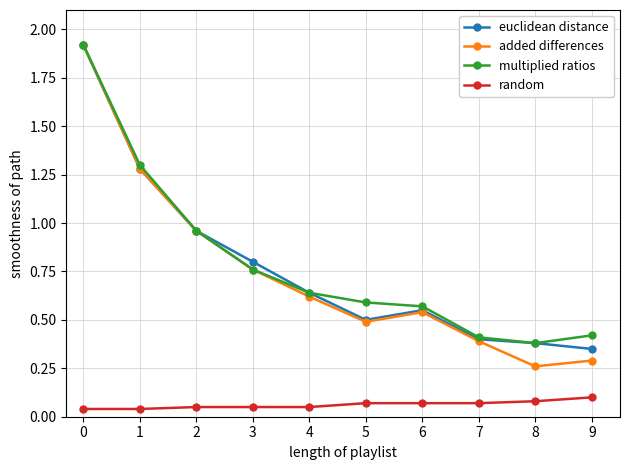

Which series has the largest range (max minus min)?

added differences